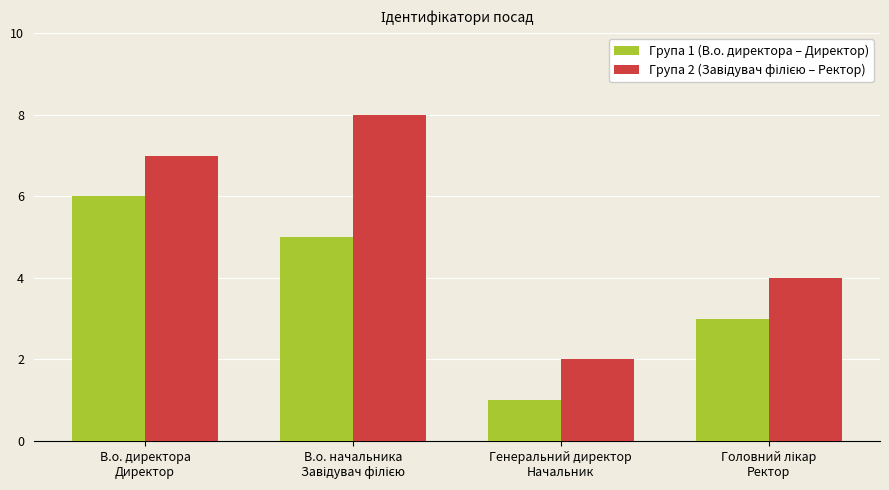

How many categories are shown in the chart?

4